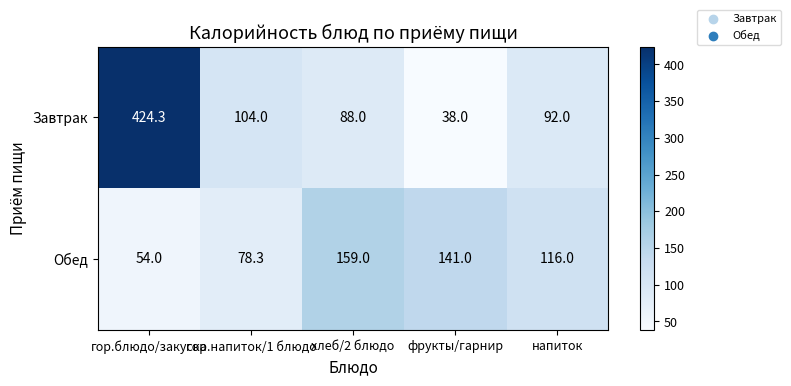

What is the minimum value shown in the chart?

38.0